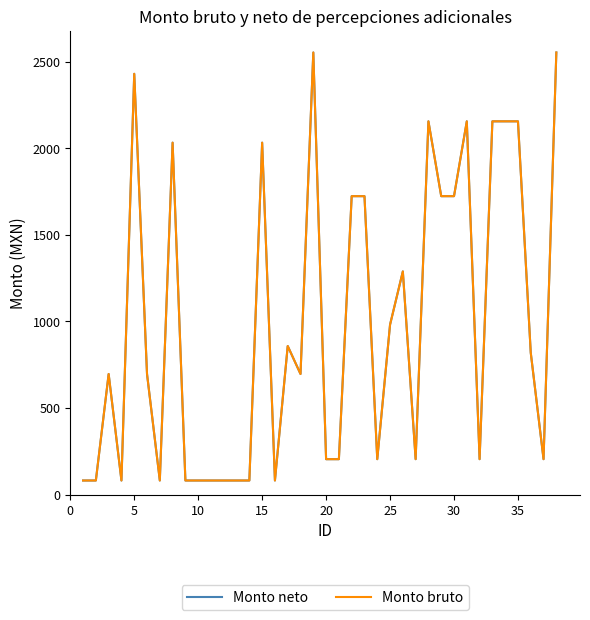

What is the value of the Monto bruto point at the 20th from the left?

204.2